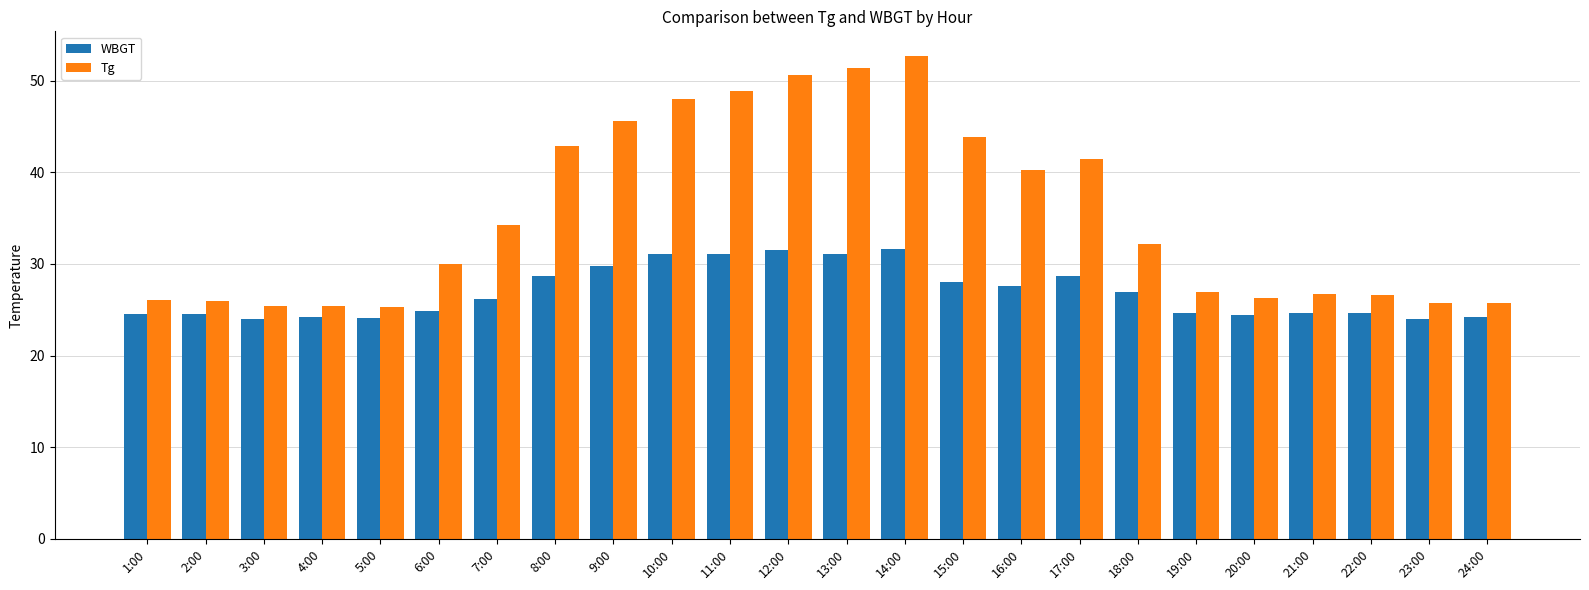

How many data points in Tg are less than 32?

12